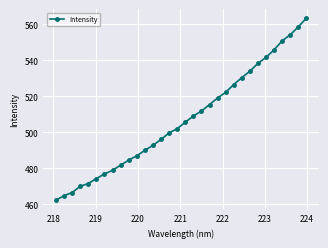

How many values are below 505?

16